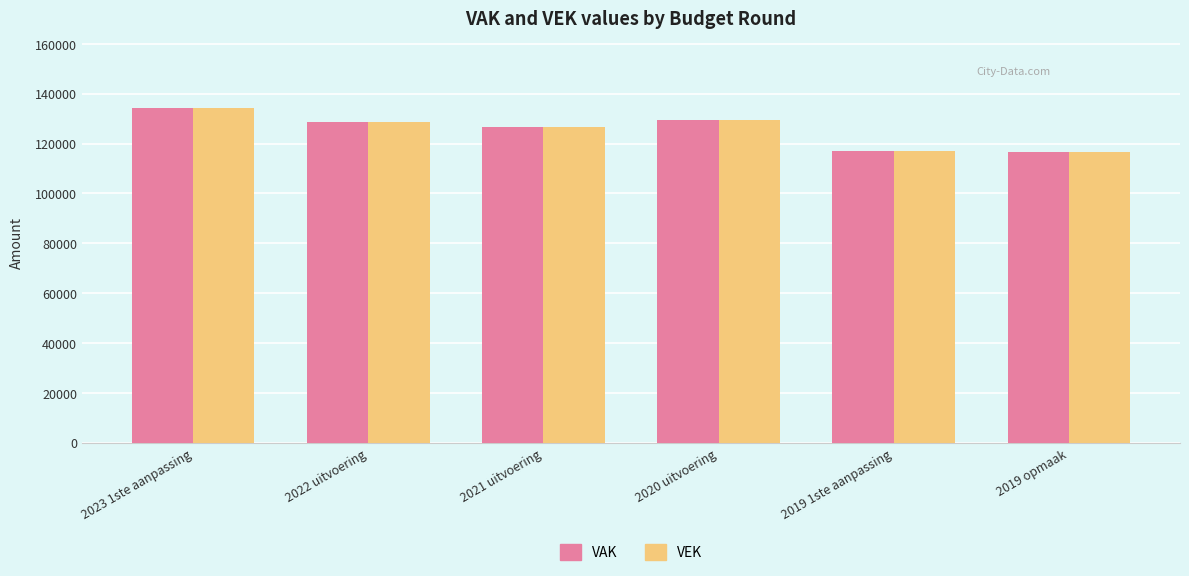

The VAK series shows 171873 at 2019 opmaak. True or false?

False